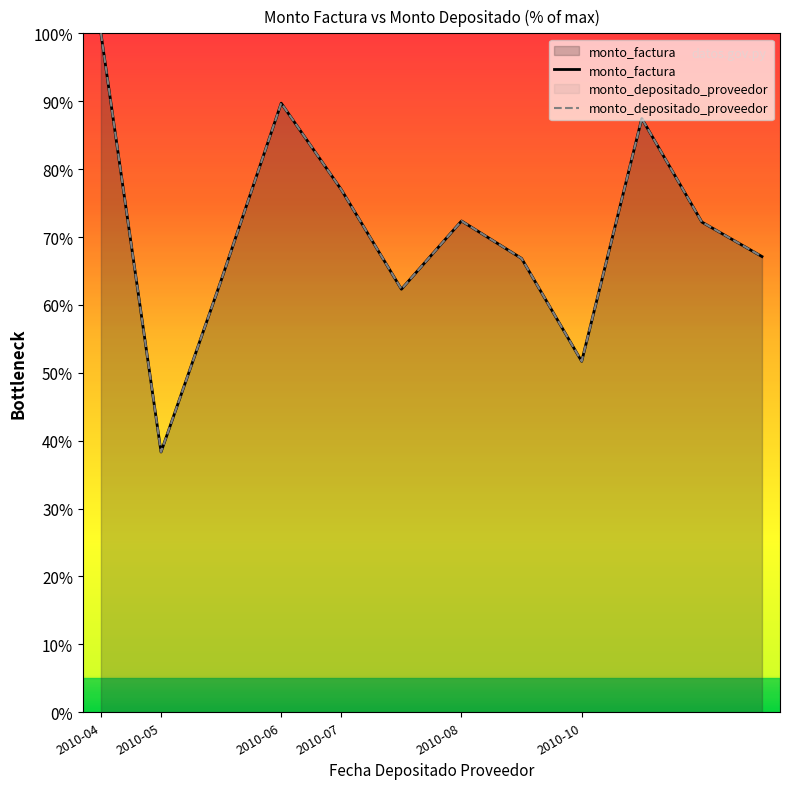

Which series has the largest total across all categories?

monto_factura